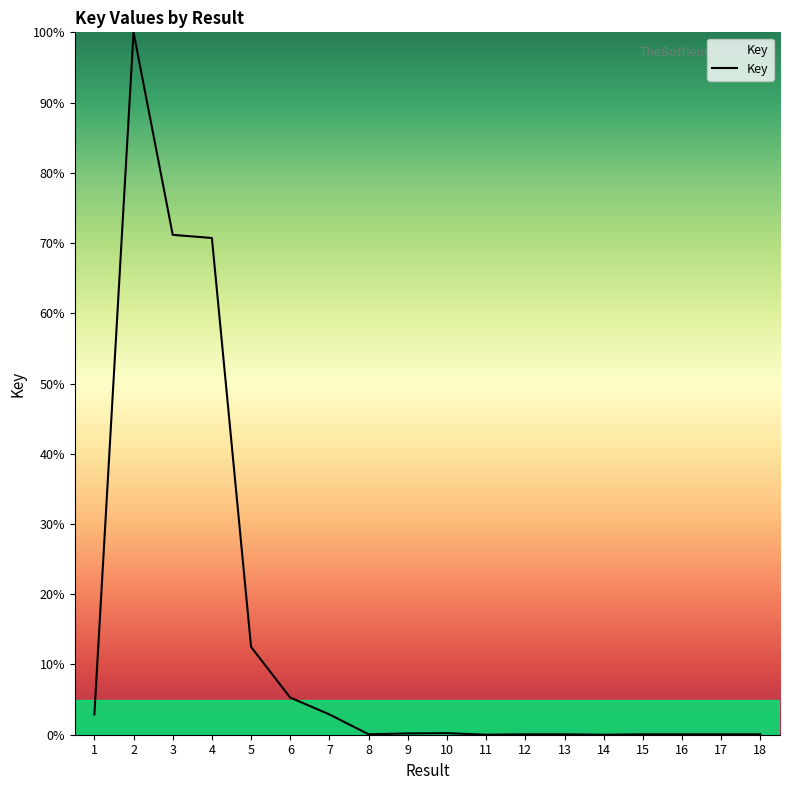

What is the greatest value displayed?

100.0